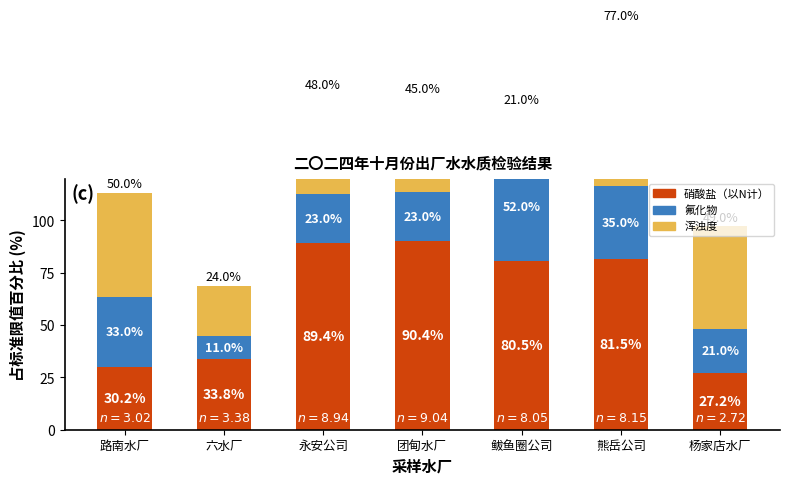

True or false: 浑浊度 has a value of 32.4 at 六水厂.

False